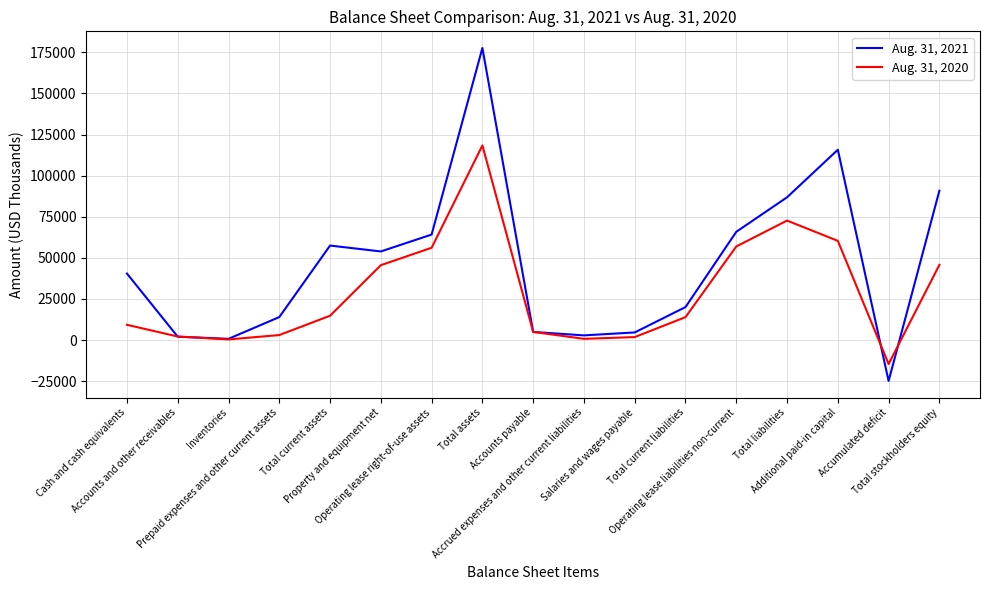

What is the total value across all series at Salaries and wages payable?

6398